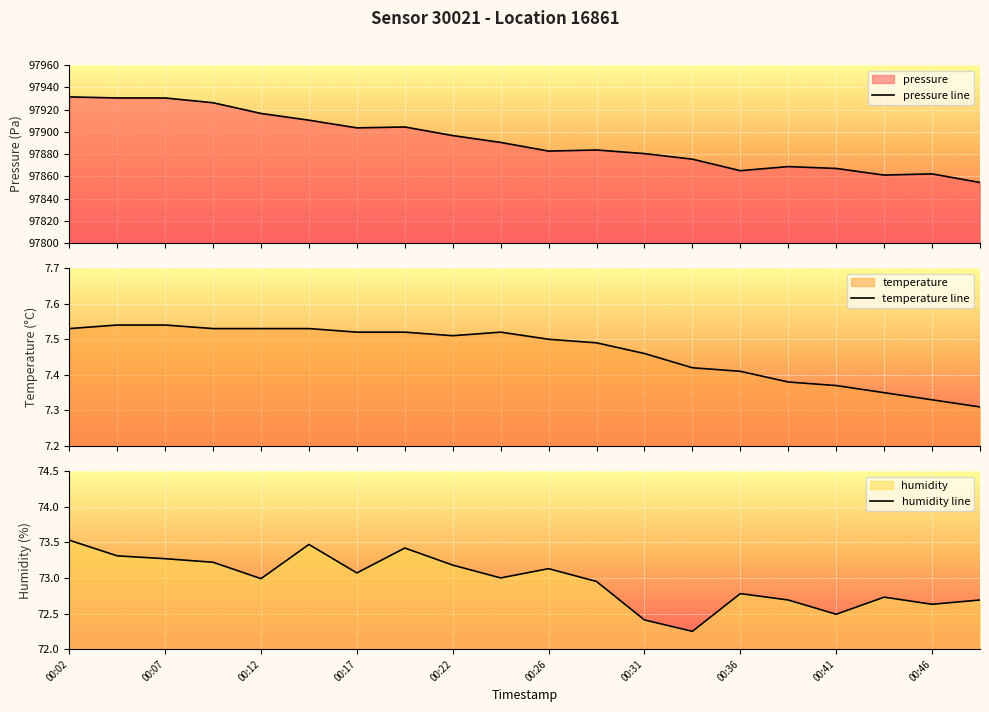

What is the difference between the maximum and second lowest values in the temperature line series?

0.2